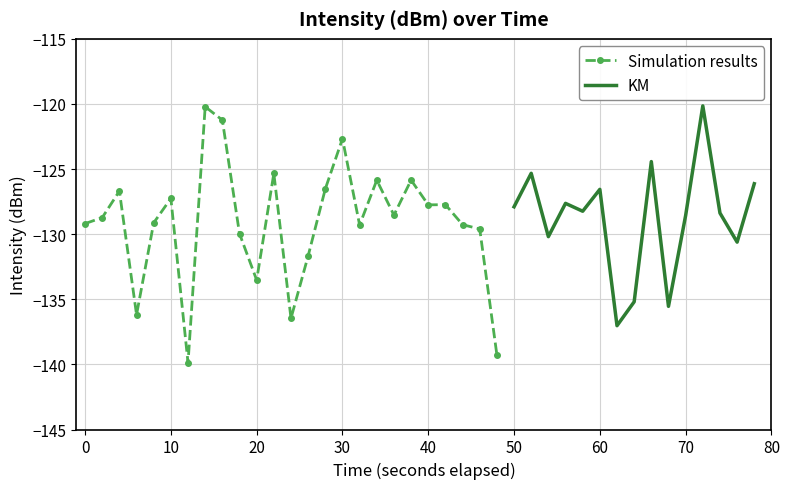

What is the greatest value displayed?

-120.1